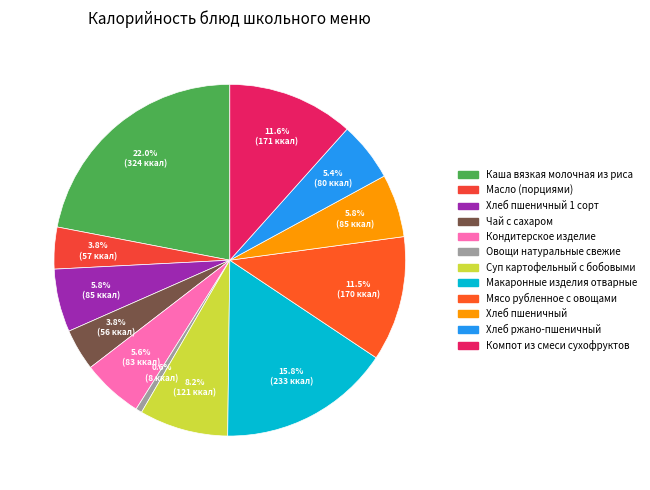

Rank the categories by value from lowest to highest.

Овощи натуральные свежие, Чай с сахаром, Масло (порциями), Хлеб ржано-пшеничный, Кондитерское изделие, Хлеб пшеничный 1 сорт, Хлеб пшеничный, Суп картофельный с бобовыми, Мясо рубленное с овощами, Компот из смеси сухофруктов, Макаронные изделия отварные, Каша вязкая молочная из риса